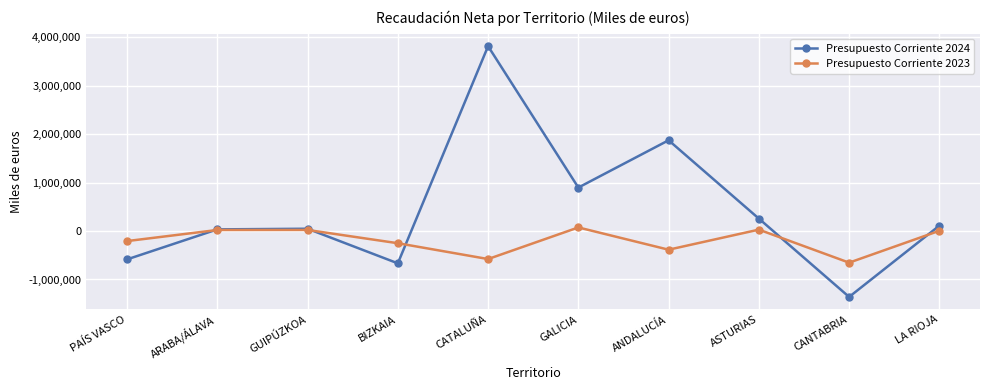

Which series has the largest total across all categories?

Presupuesto Corriente 2024